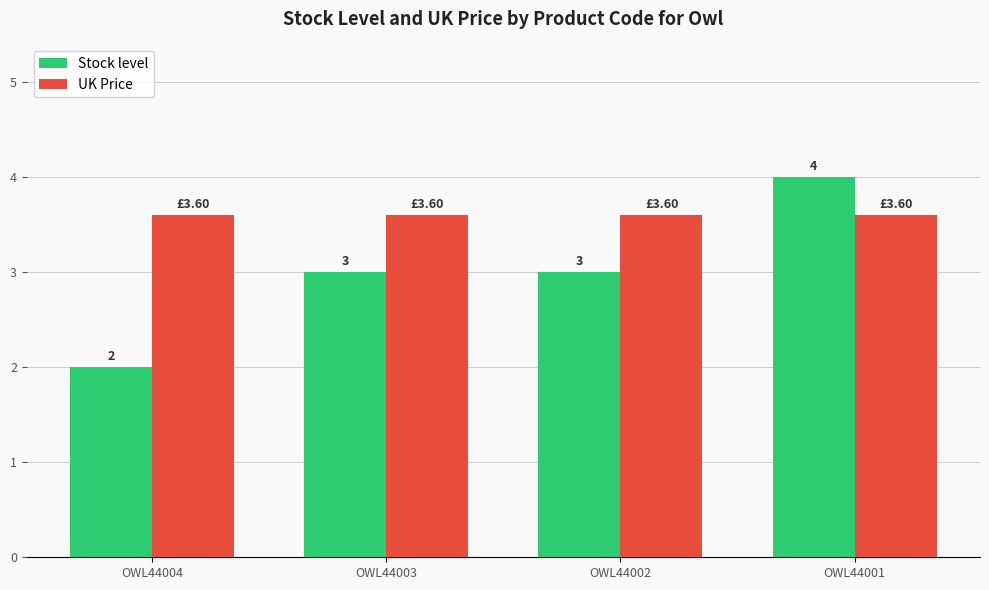

The value of UK Price at OWL44004 is 3.6. True or false?

True